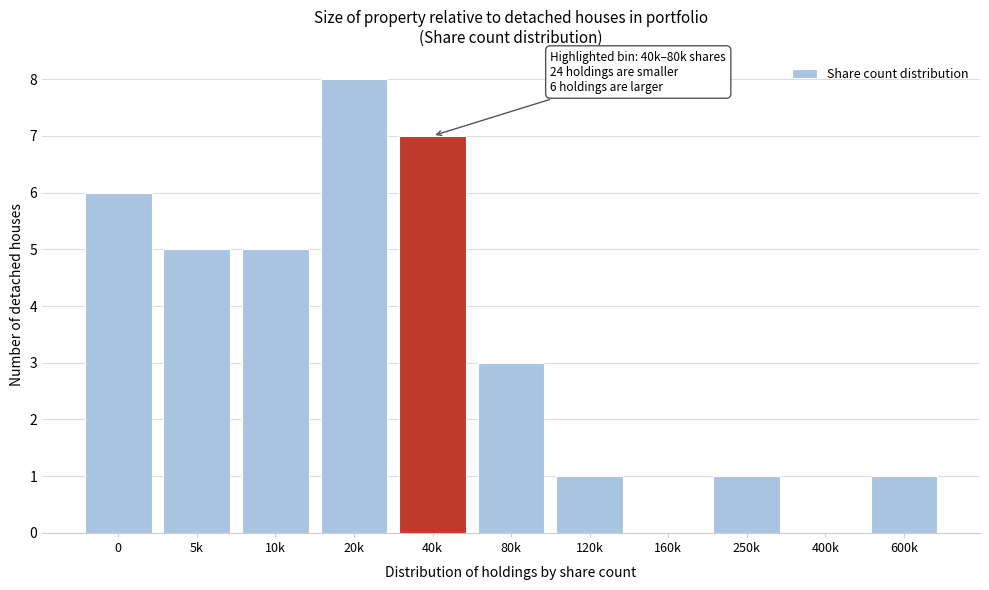

Reading left to right, transcribe all the data shown in this chart.

0=6	5k=5	10k=5	20k=8	40k=7	80k=3	120k=1	160k=0	250k=1	400k=0	600k=1